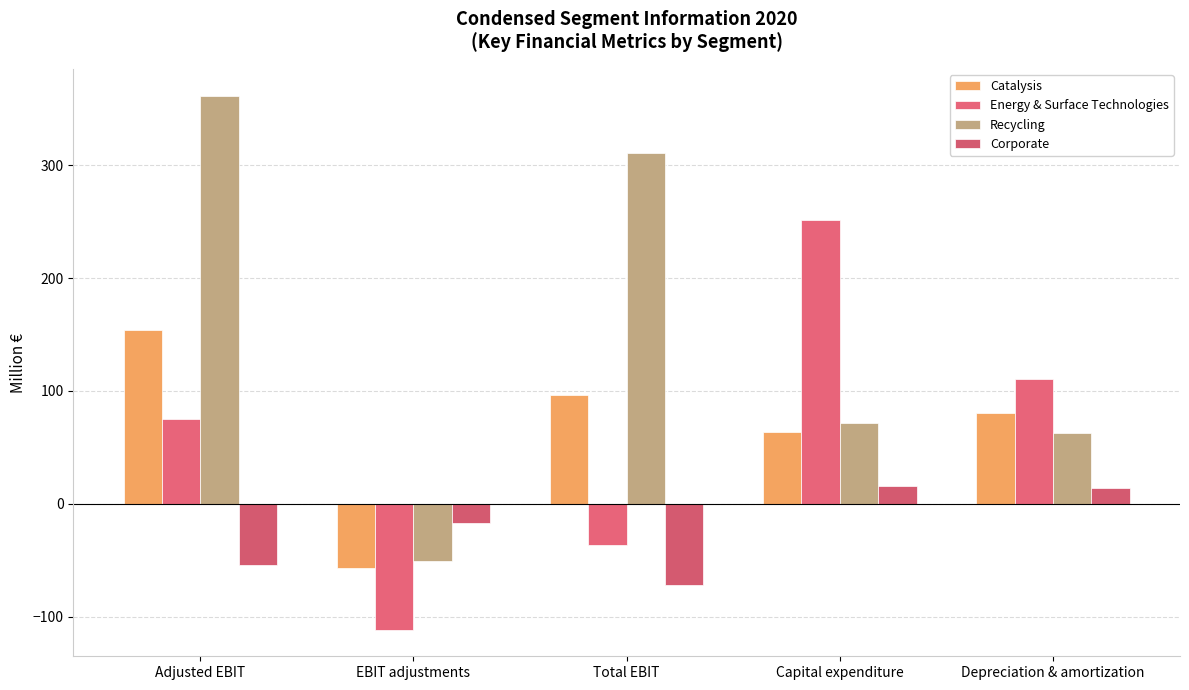

What is the approximate value of Corporate at Adjusted EBIT?

-54.4